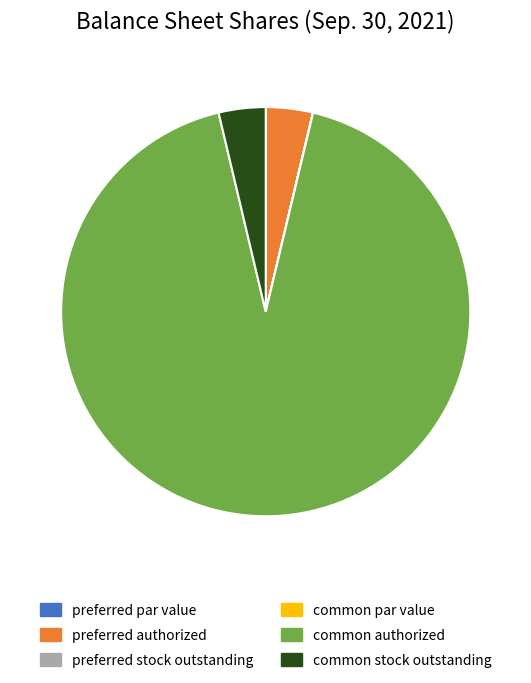

Is common authorized the majority of the pie?

Yes